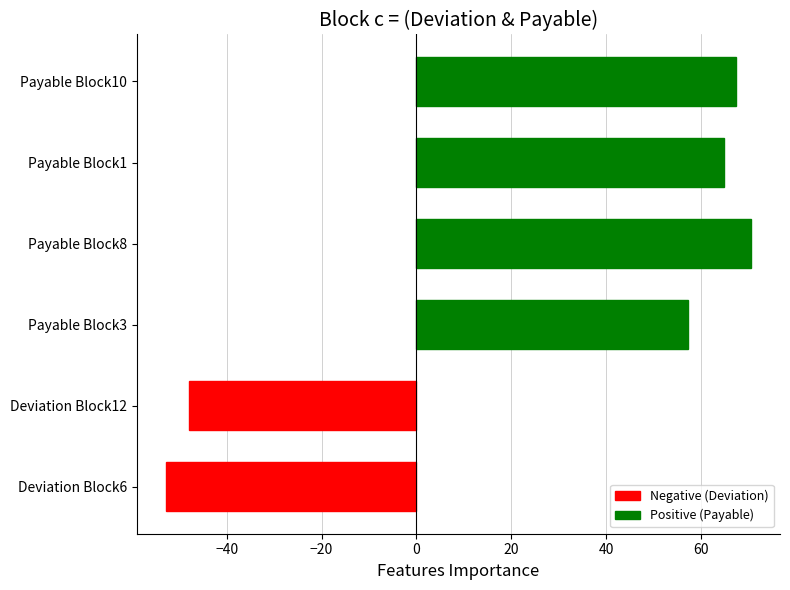

How many bars are there in total?

6